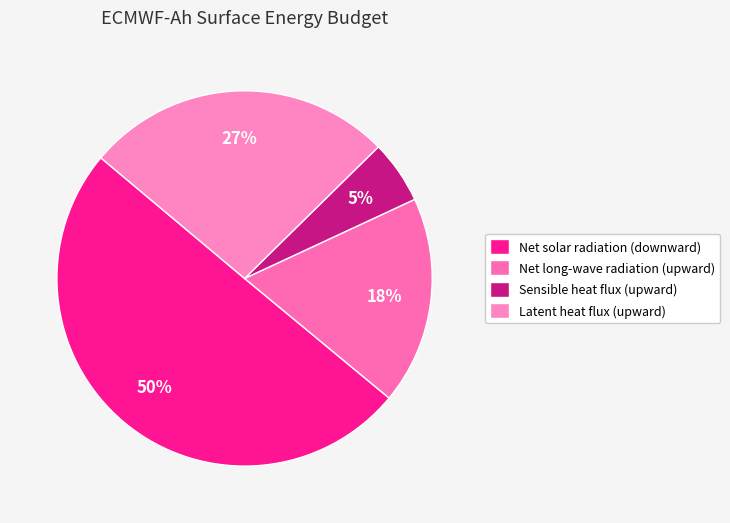

To the nearest percent, what portion does Latent heat flux (upward) represent?

27%